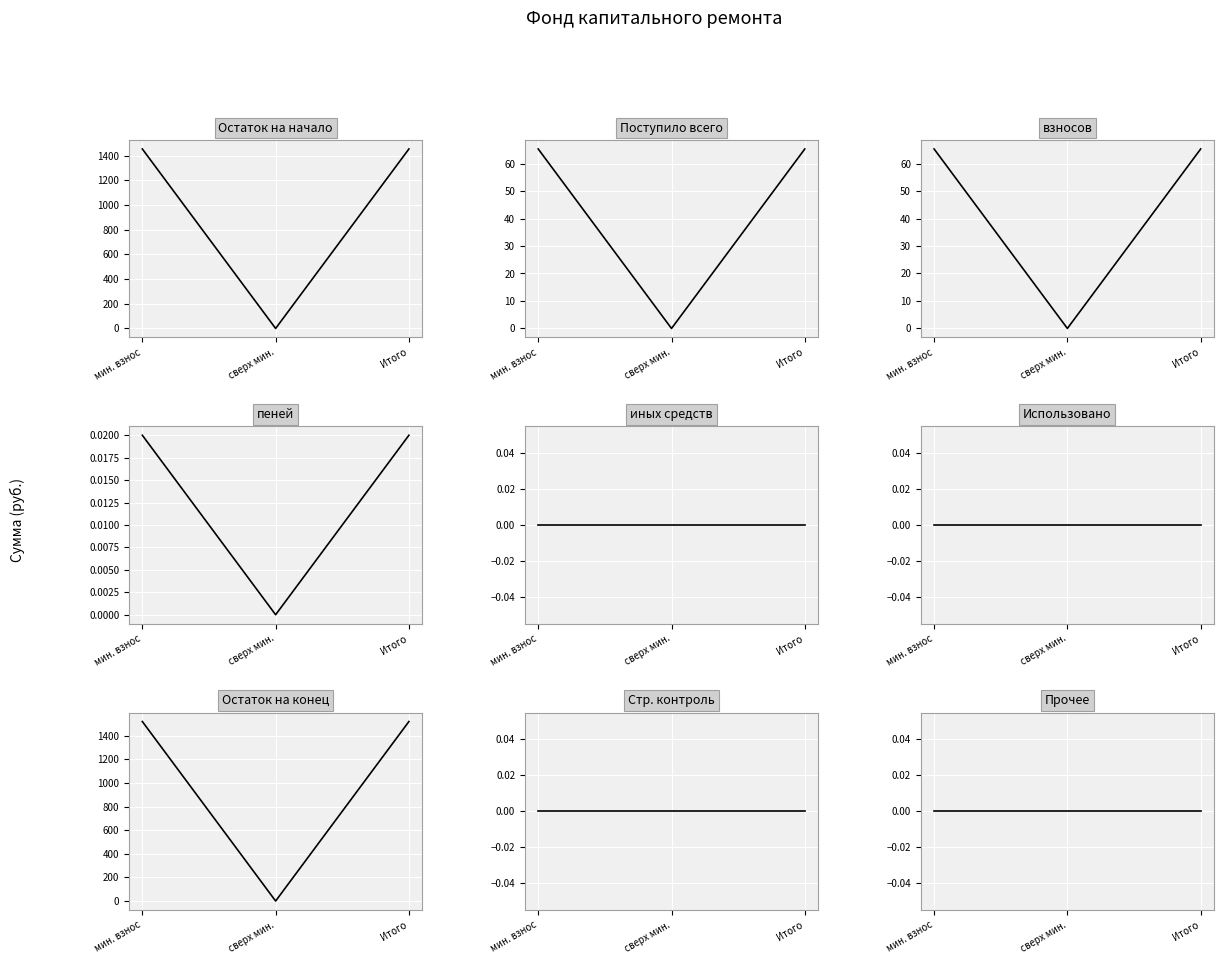

What is the total value across all series at взносов?

130.6